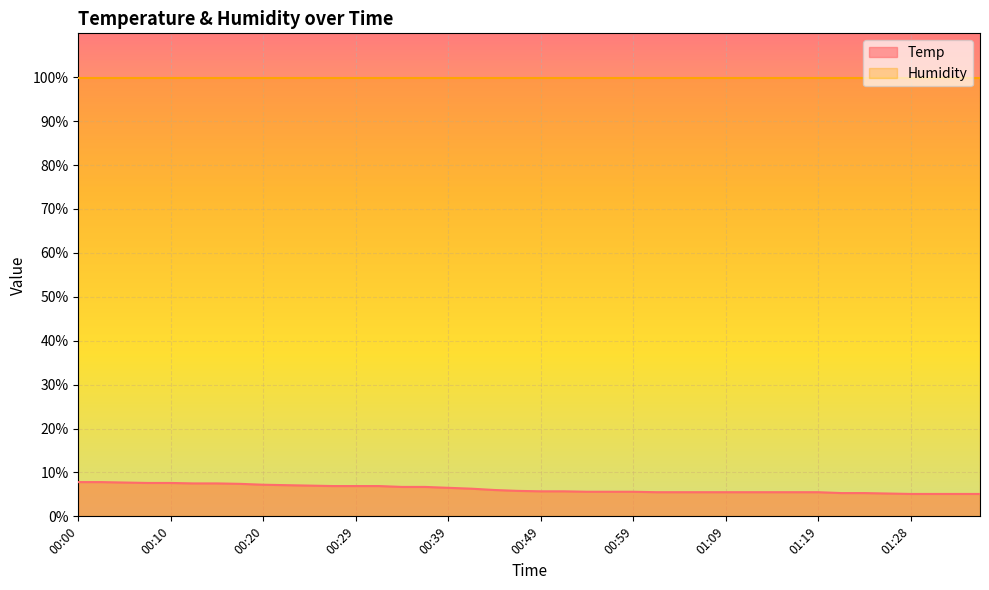

Which has a higher value, 01:11 or 01:16?

01:11